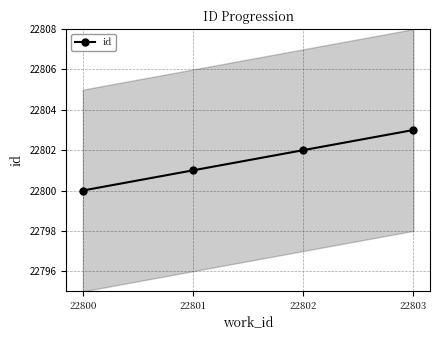

What is the smallest value displayed?

22800